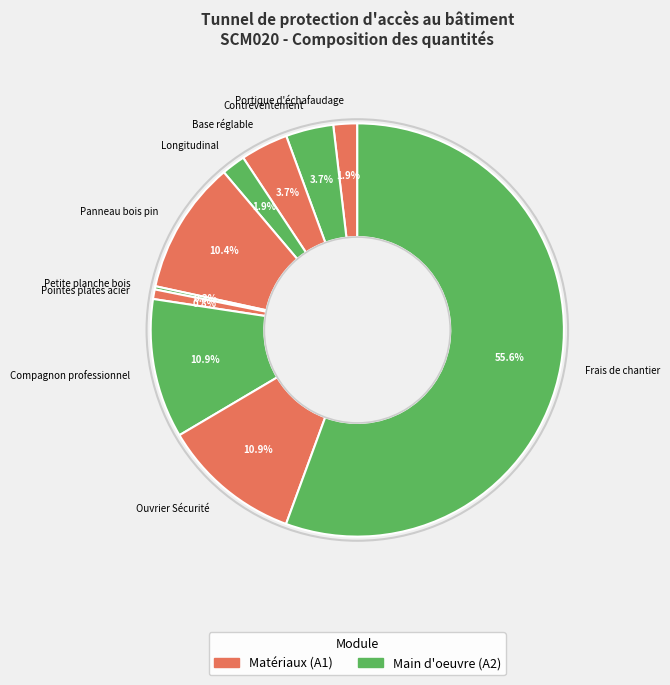

To the nearest percent, what percentage of the pie is Base réglable?

4%